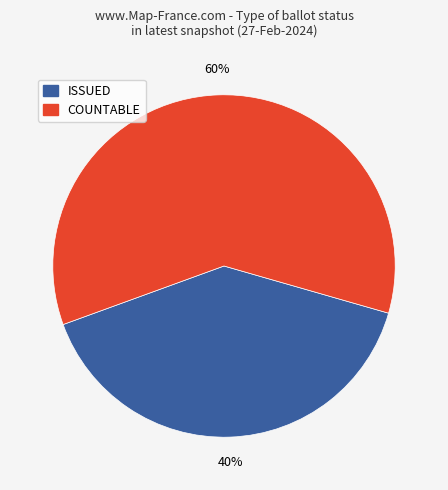

Which slice is the largest?

COUNTABLE